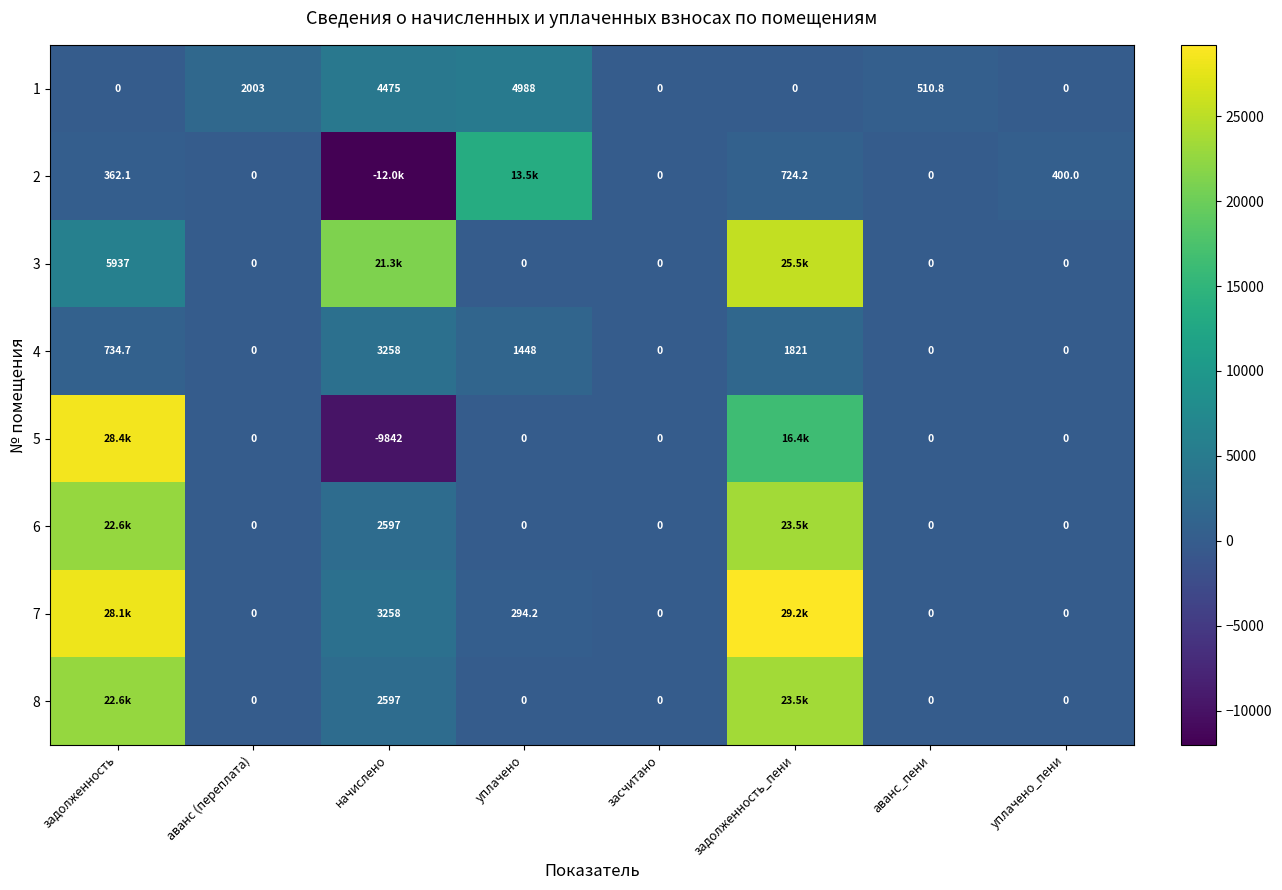

Where is 4 nearest to the value 1629?

уплачено